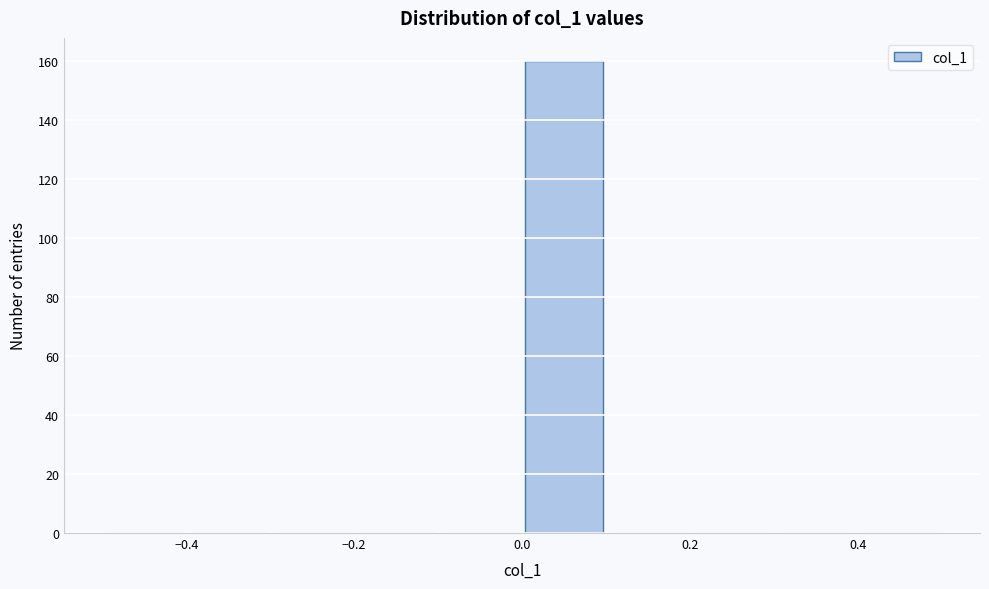

Which range on the x-axis has the tallest bar?

0.0 to 0.1